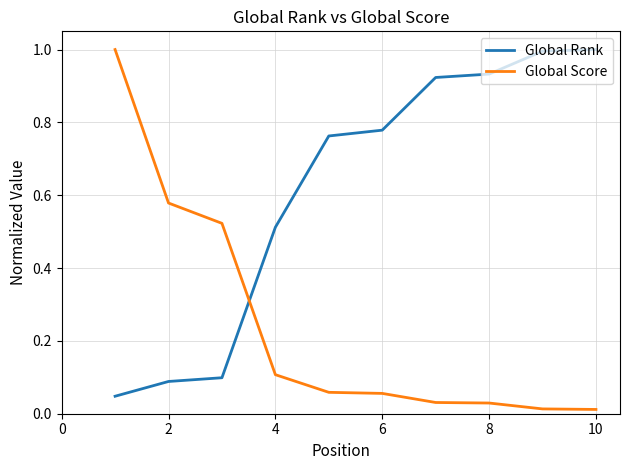

Rank the series by their average value, from lowest to highest.

Global Score, Global Rank